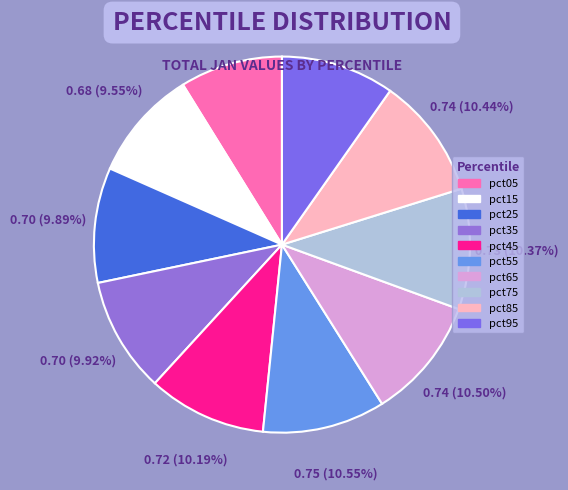

Count the number of slices in the pie.

10